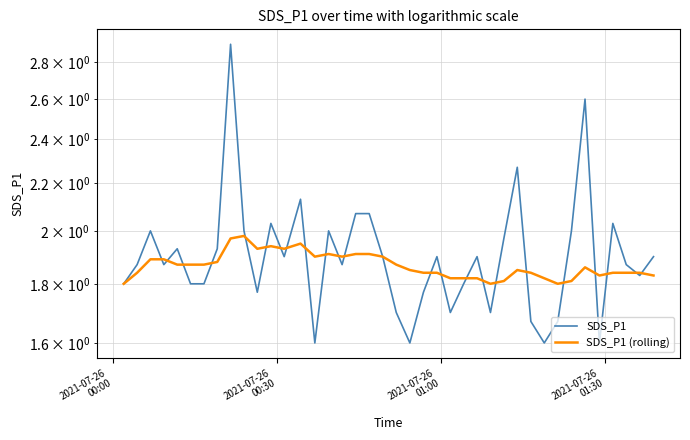

What is the difference between the second highest and minimum values in the SDS_P1 series?

1.0